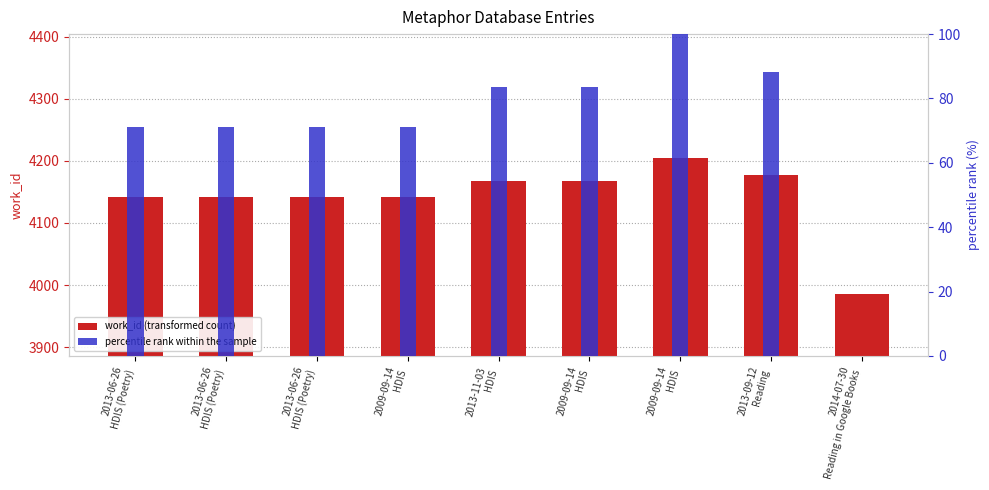

Which has a higher value, 2009-09-14
HDIS or 2013-11-03
HDIS?

2009-09-14
HDIS